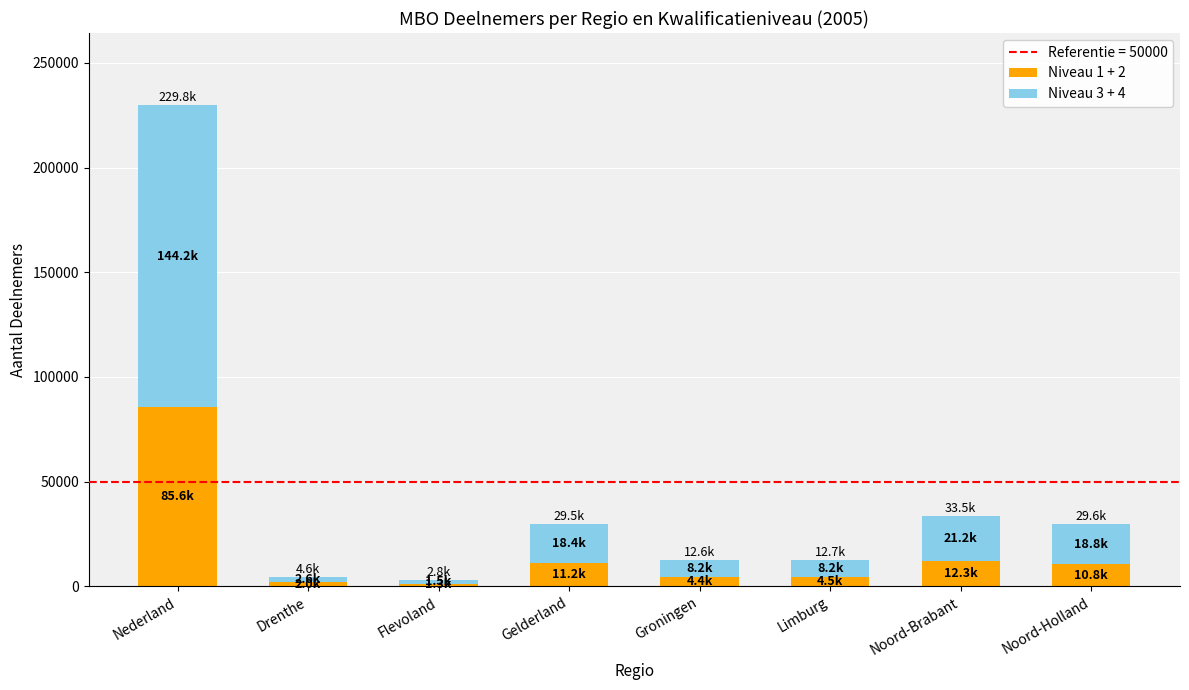

What is the total value across all series at Nederland?

229794